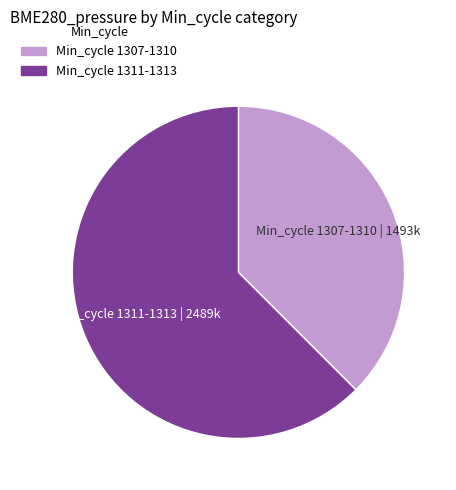

Is there any slice that represents more than half of the pie?

Yes